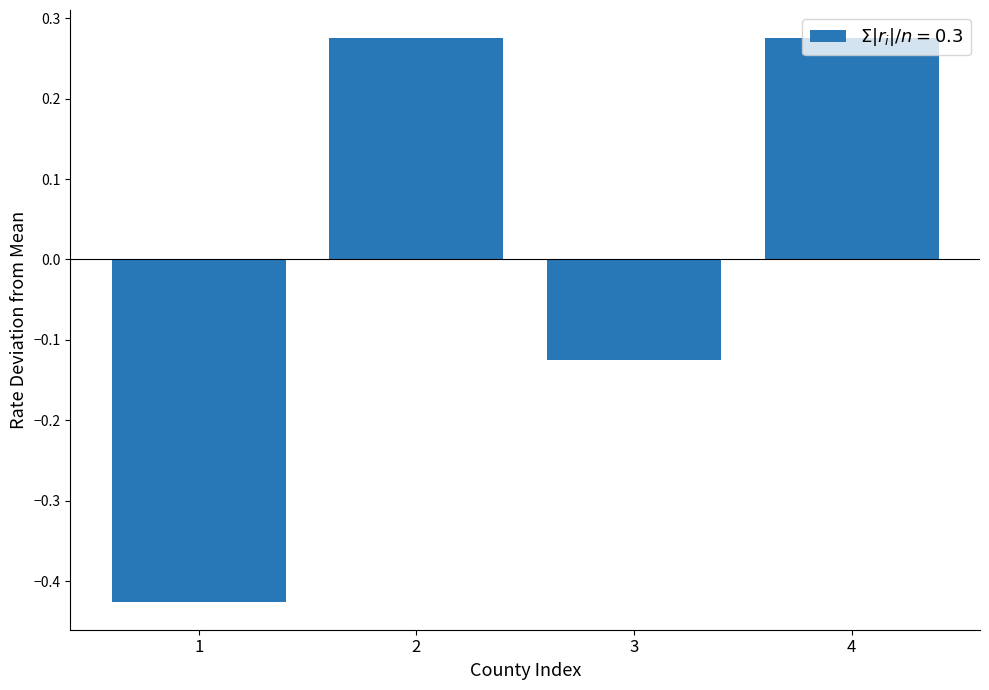

What is the change in value from 1 to 4?

+0.7